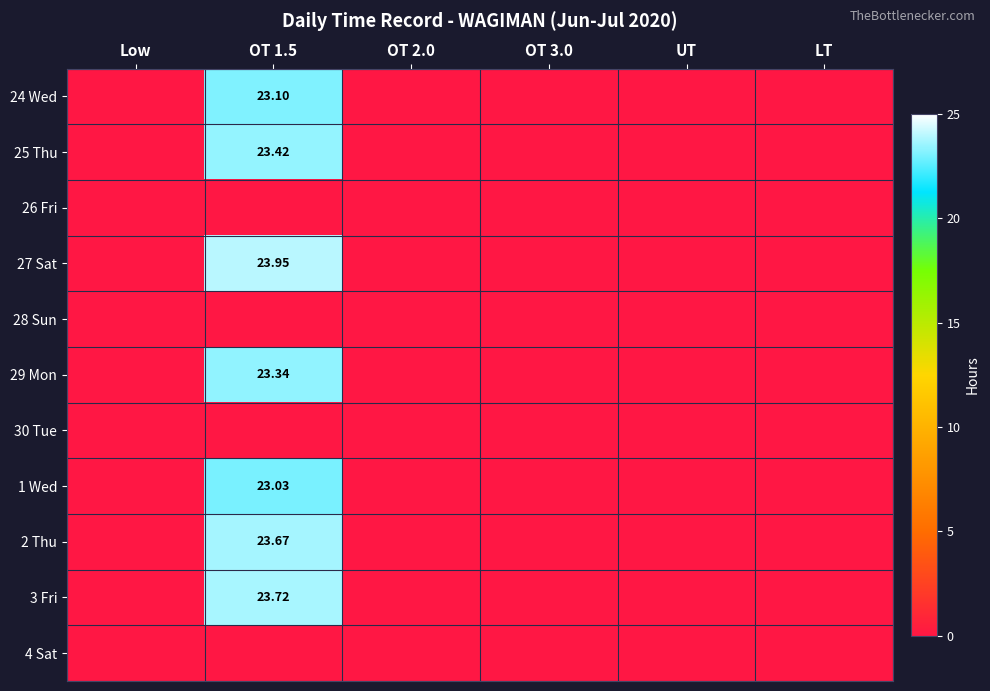

At how many categories does at least one series exceed 7?

1